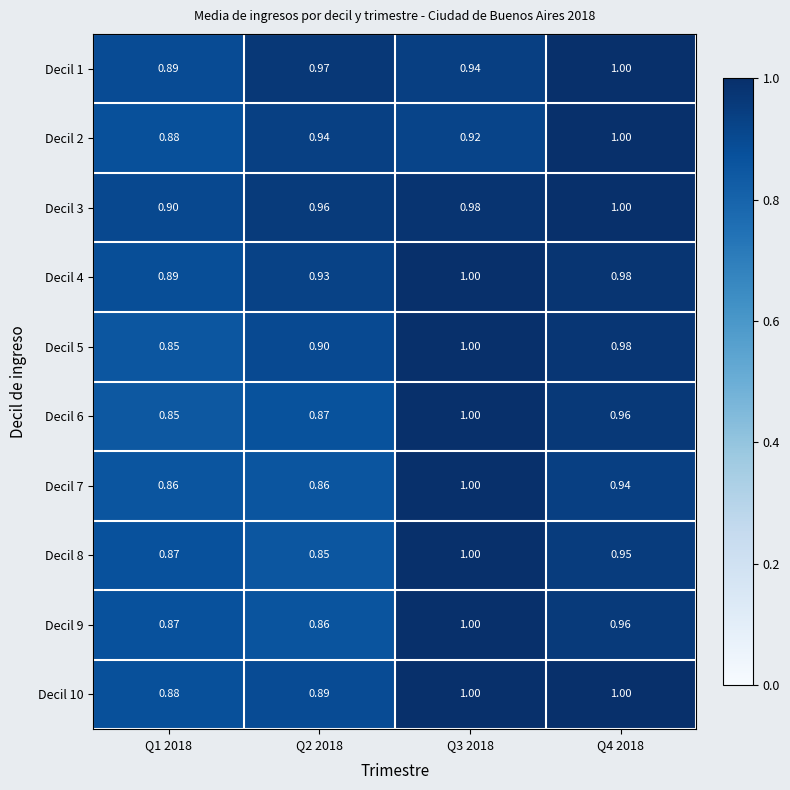

Is the value of Decil 5 at Q1 2018 greater than the value of Decil 2 at Q2 2018?

No